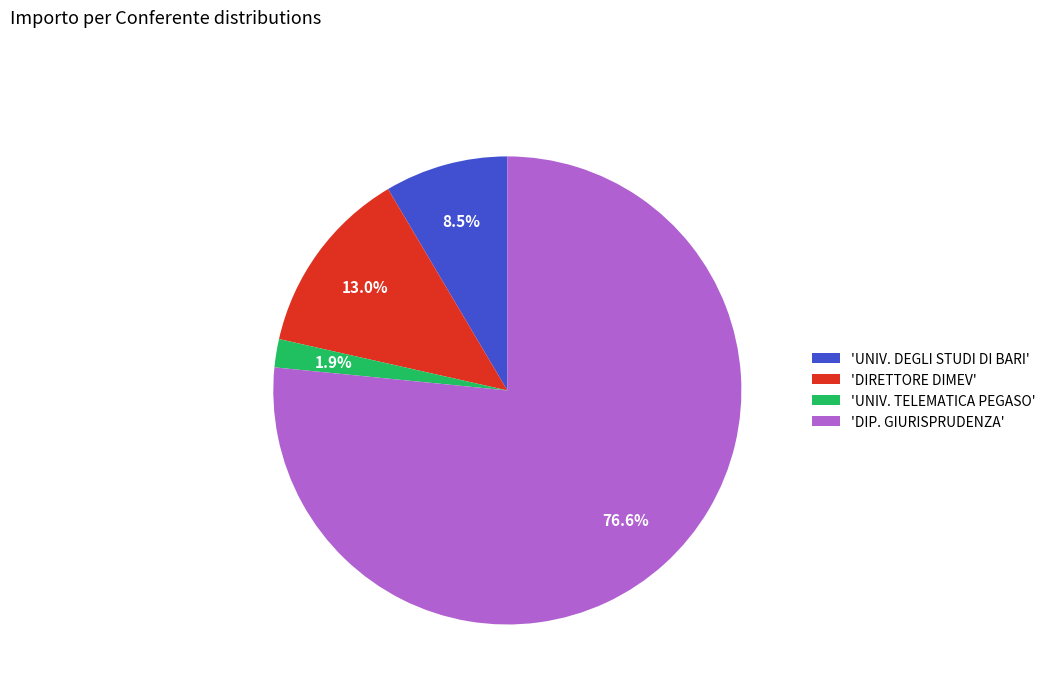

What is the total percentage of 'DIRETTORE DIMEV' and 'UNIV. DEGLI STUDI DI BARI'?

21.5%